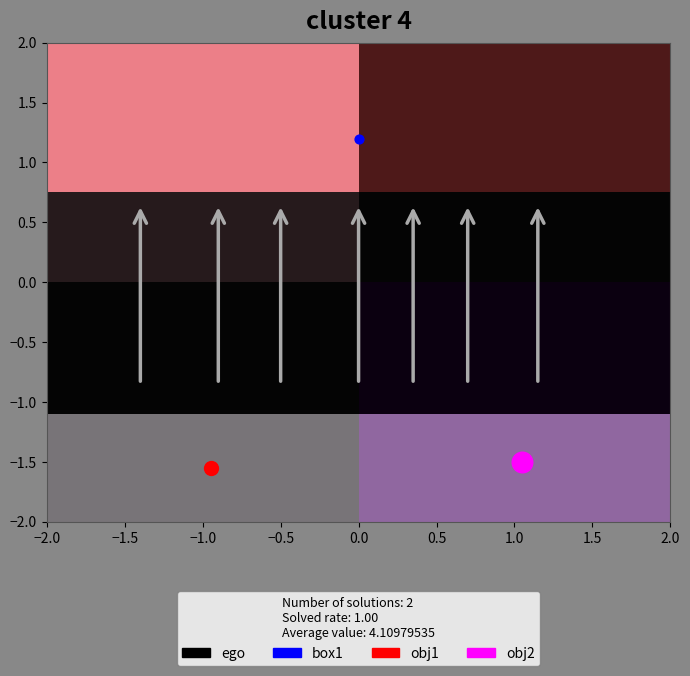

At how many categories does at least one series exceed 0?

2